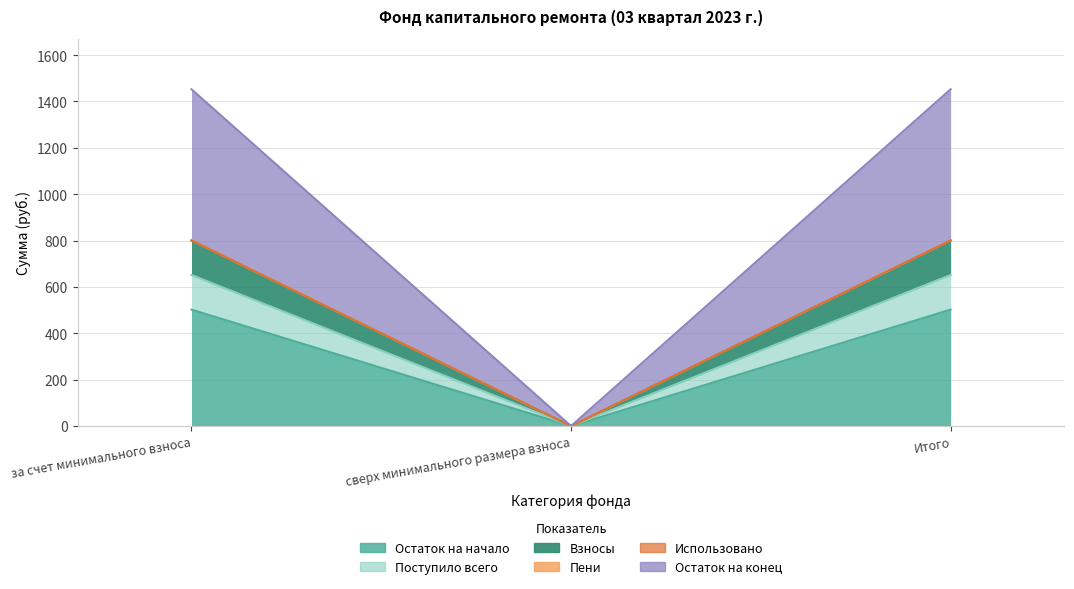

What is the label of the 1st point from the left?

за счет минимального взноса